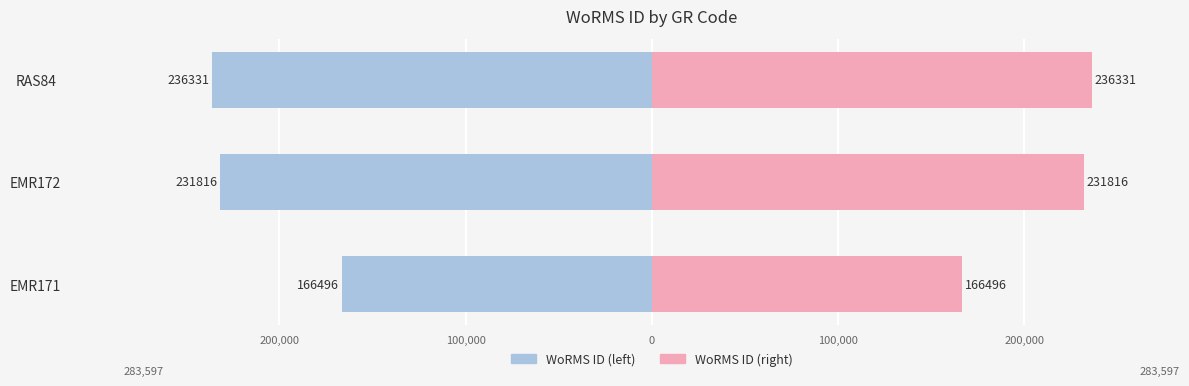

Between EMR171 and EMR172, which series saw the biggest shift?

WoRMS ID (left)